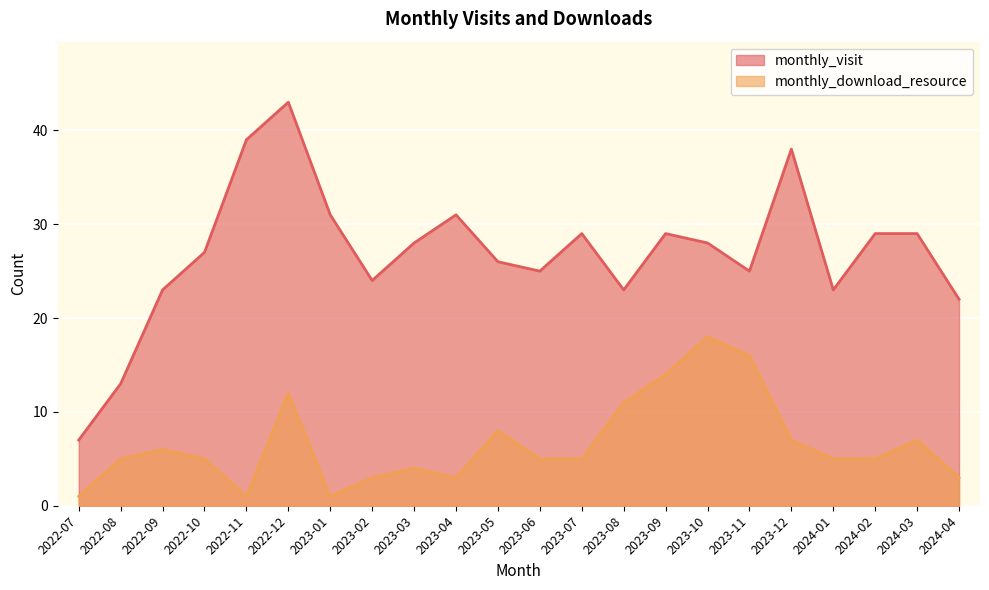

How many interior local valleys does the monthly_visit series have?

5